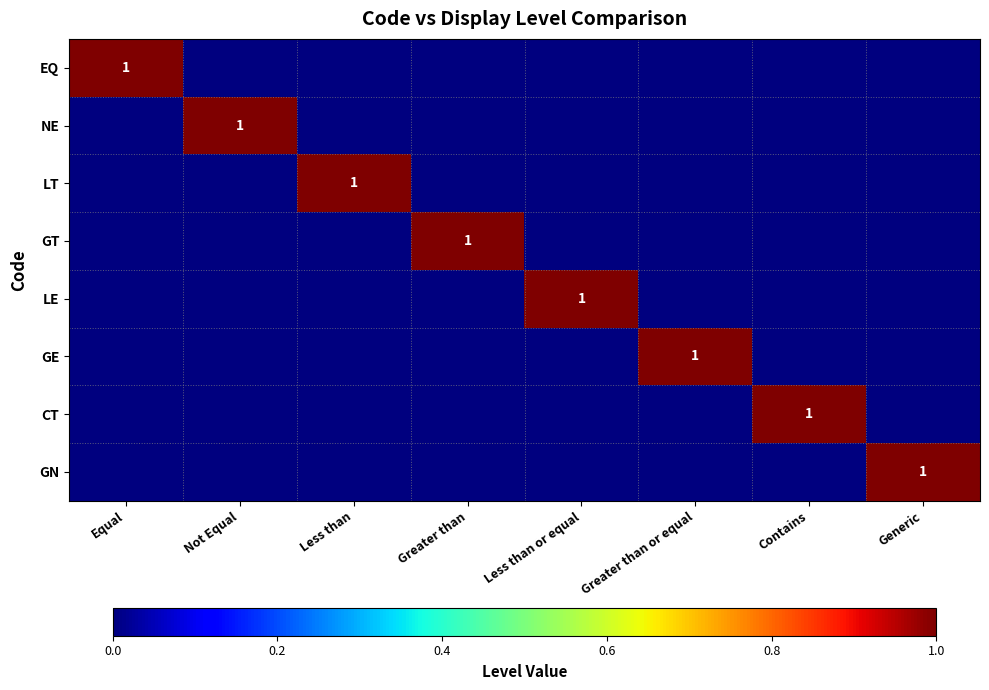

The LT series shows 0 at Equal. True or false?

True